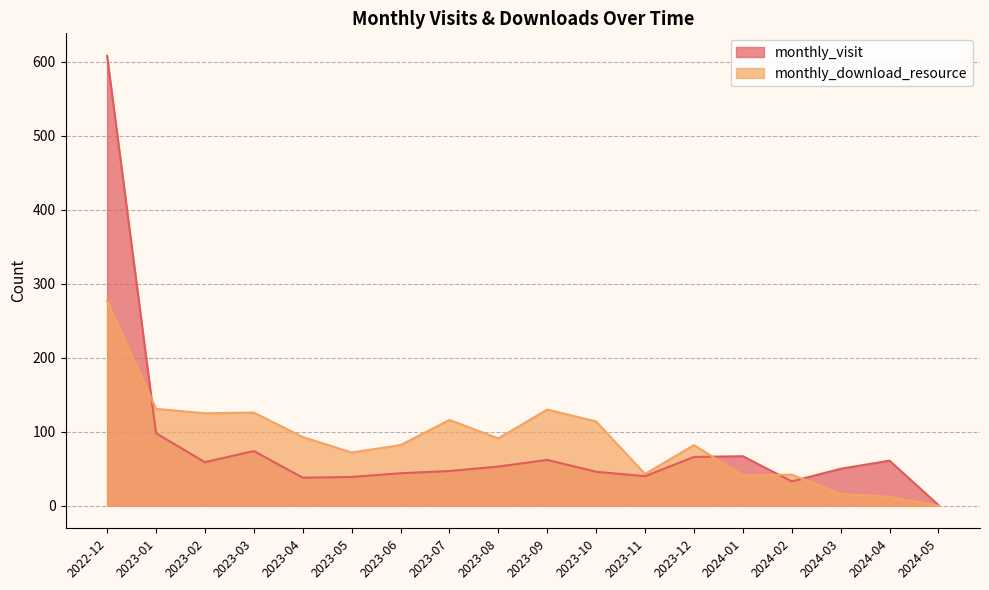

What are all the series names shown in the legend?

monthly_visit, monthly_download_resource